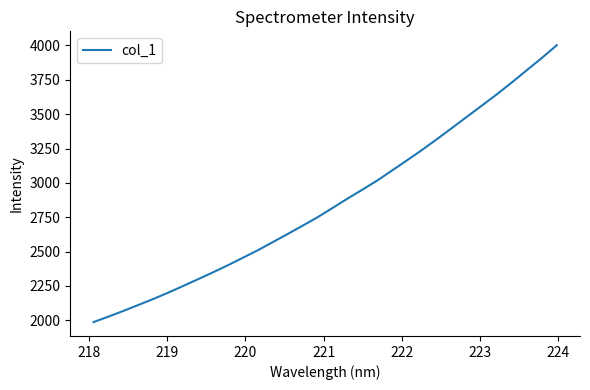

Does the chart have visible grid lines?

No